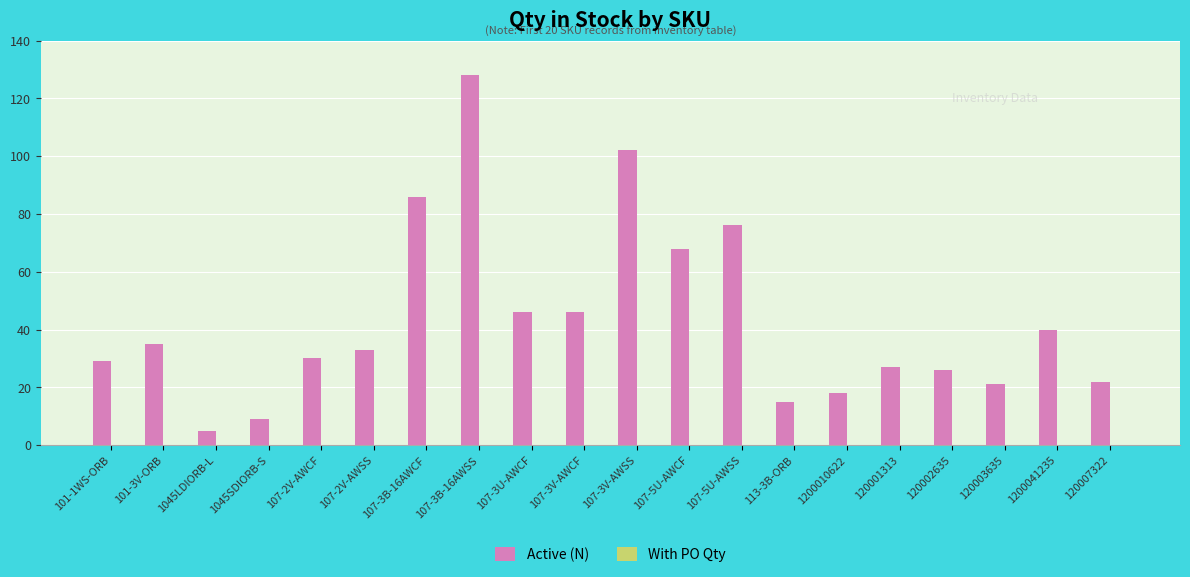

At which label is the value closest to 66?

107-5U-AWCF